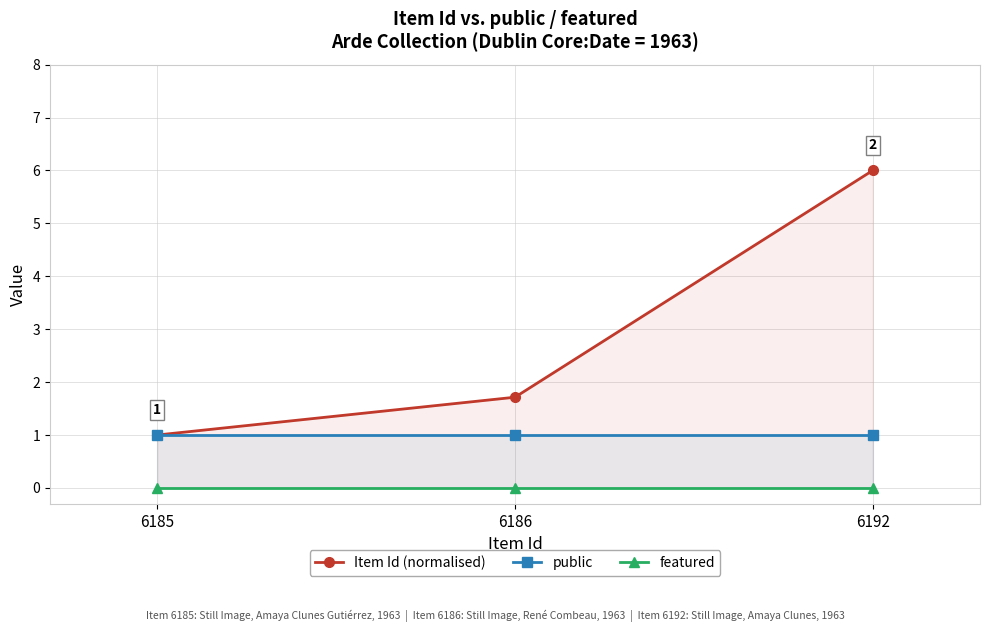

List the labels in order of Item Id (normalised) value, largest first.

6192, 6186, 6185